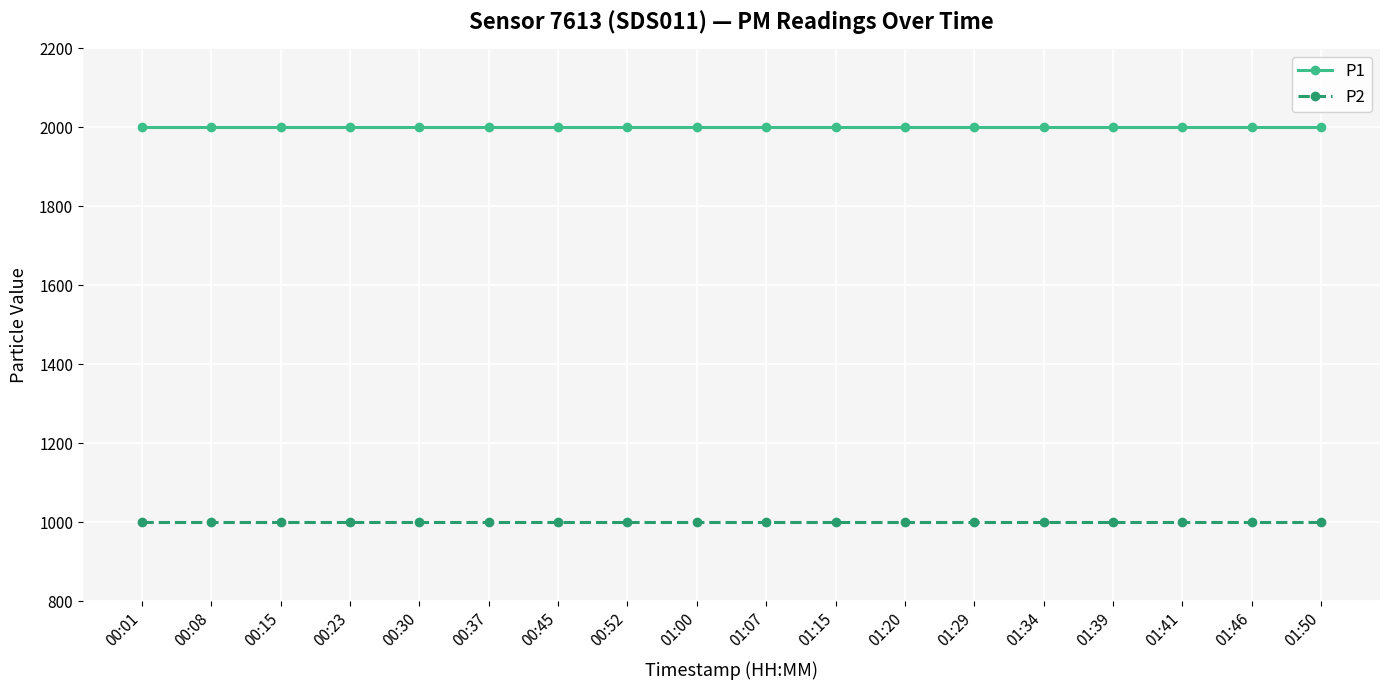

Reading right to left, transcribe all the data shown in this chart.

P1: 1999.9	1999.9	1999.9	1999.9	1999.9	1999.9	1999.9	1999.9	1999.9	1999.9	1999.9	1999.9	1999.9	1999.9	1999.9	1999.9	1999.9	1999.9
P2: 999.9	999.9	999.9	999.9	999.9	999.9	999.9	999.9	999.9	999.9	999.9	999.9	999.9	999.9	999.9	999.9	999.9	999.9